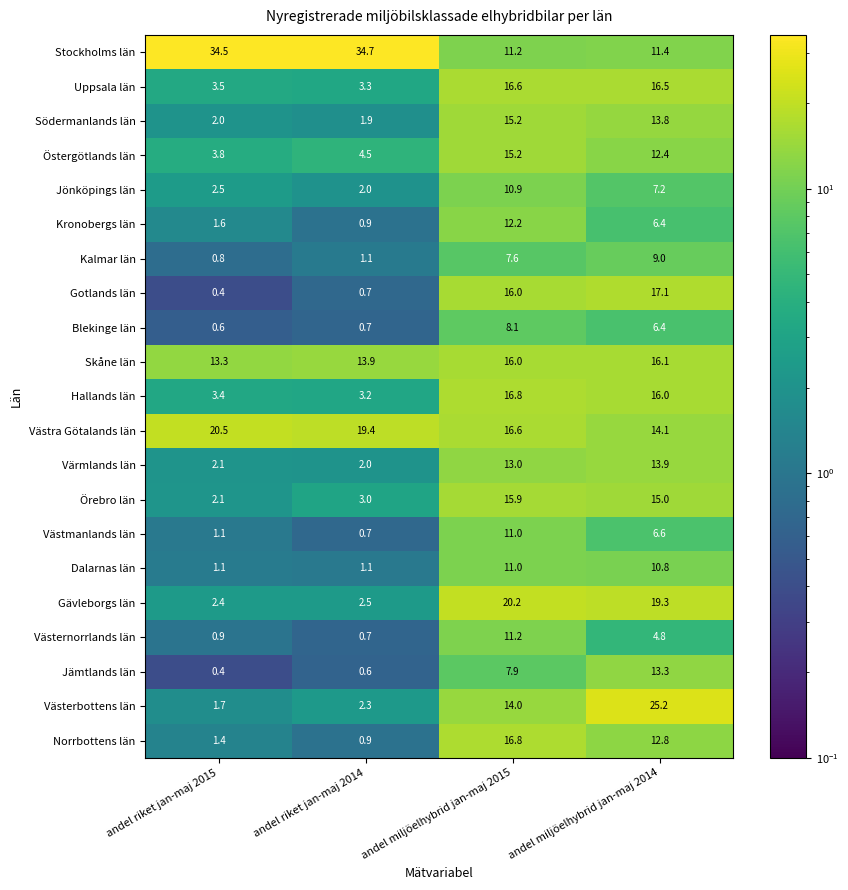

What is the difference between the second highest and minimum values in the Kalmar län series?

6.8